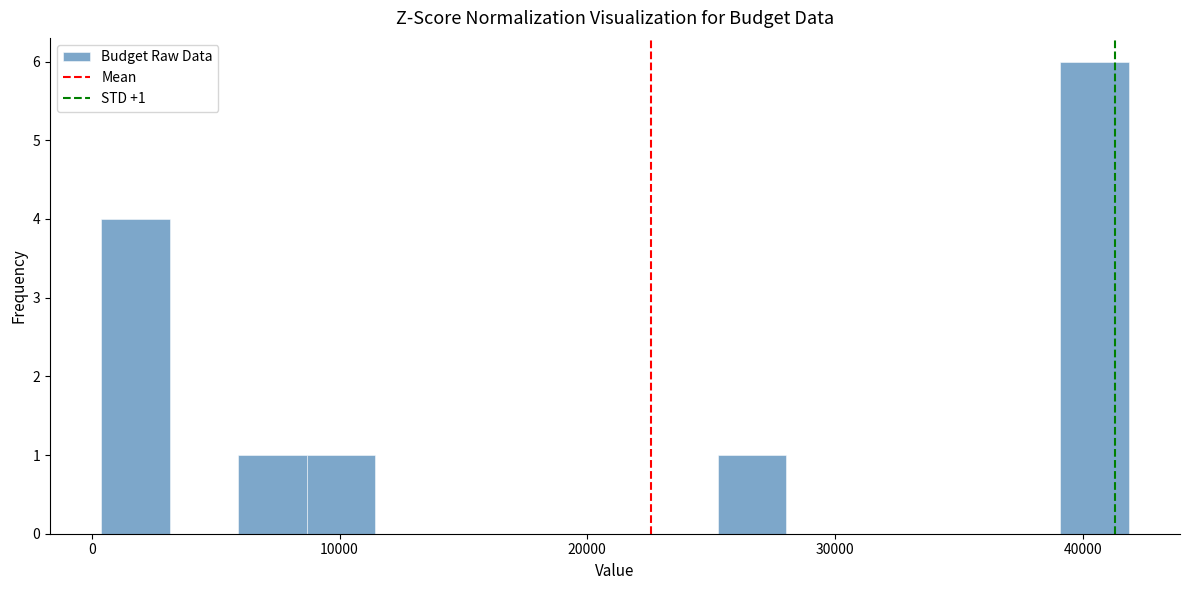

Read against the x-axis, roughly where is the centre of the tallest bar?

40000